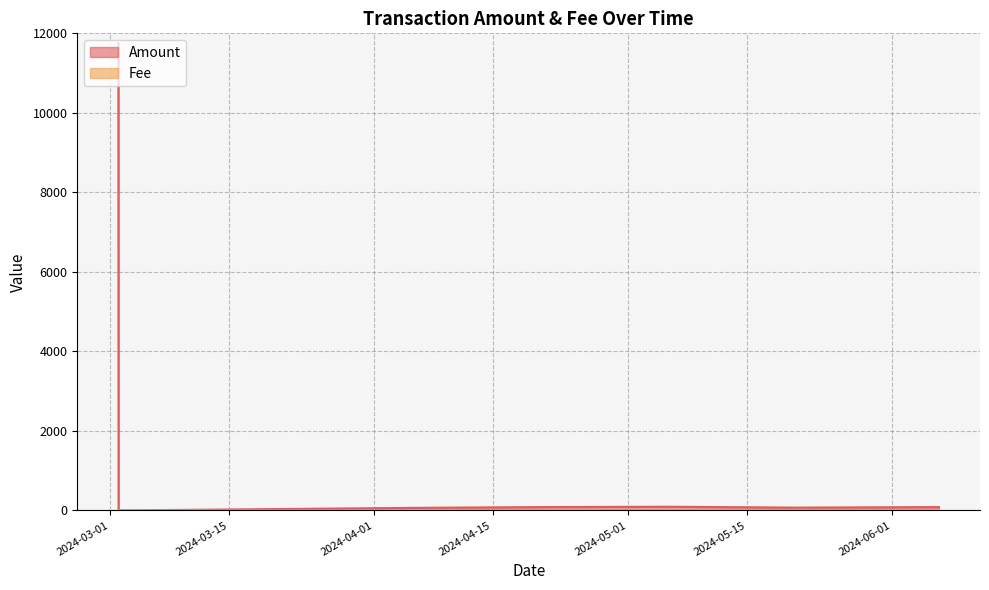

Where do Fee and Amount first cross each other?

2024-03-01 22:42 and 2024-03-01 23:24